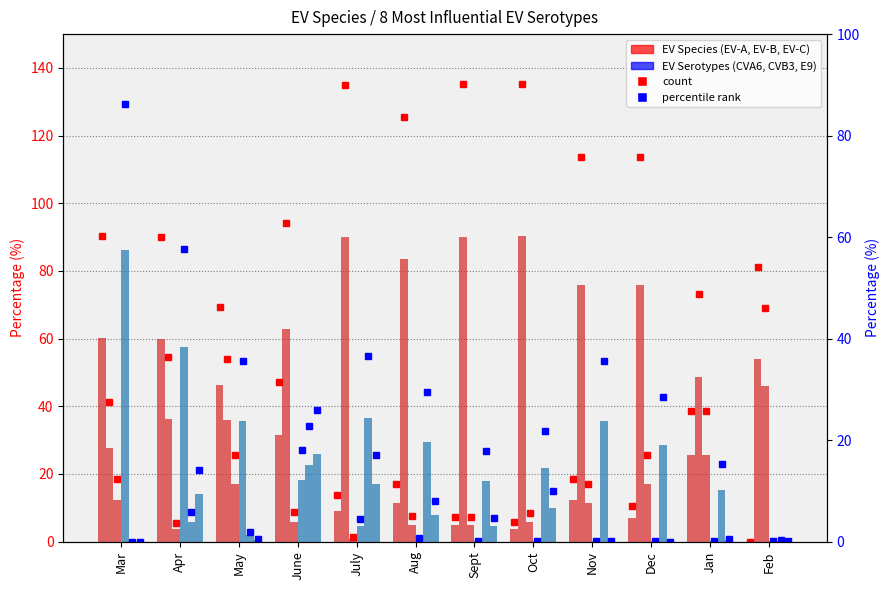

At how many categories does at least one series exceed 4?

12